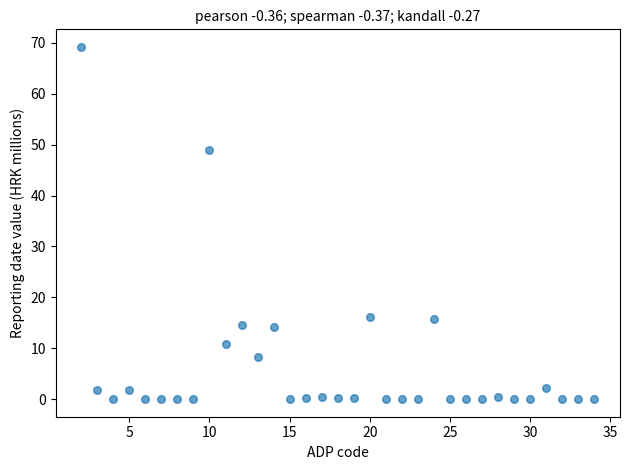

What Y value in the scatter plot is closest to 34?

49.1